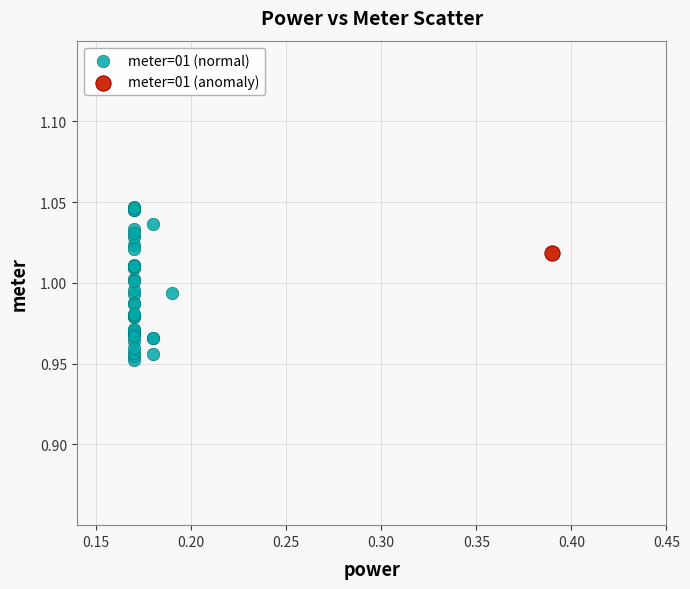

What are all the series names shown in the legend?

meter=01 (normal), meter=01 (anomaly)